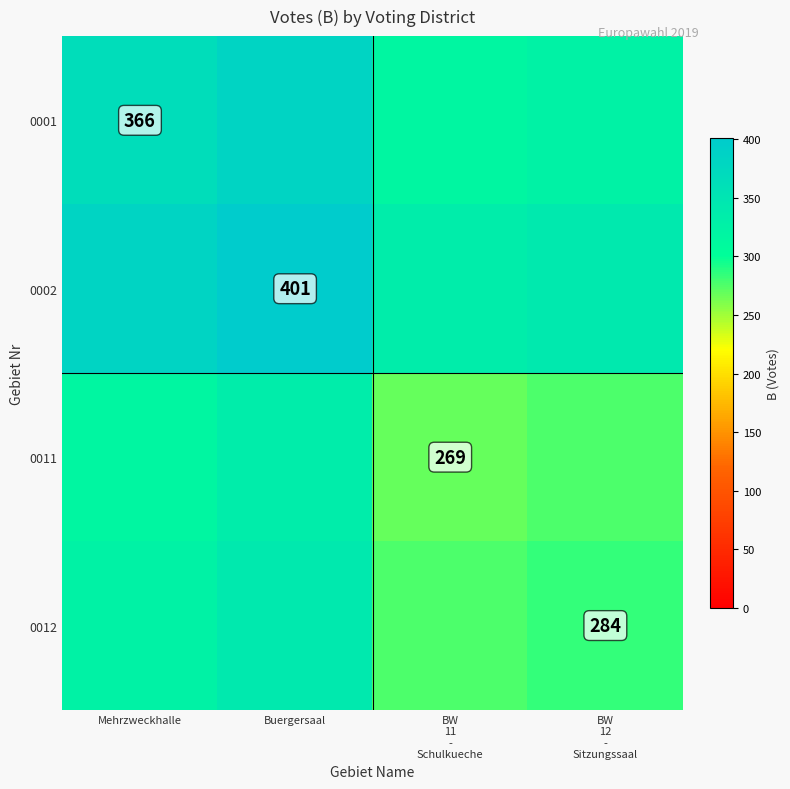

The 0001 series shows 366.0 at Mehrzweckhalle. True or false?

True